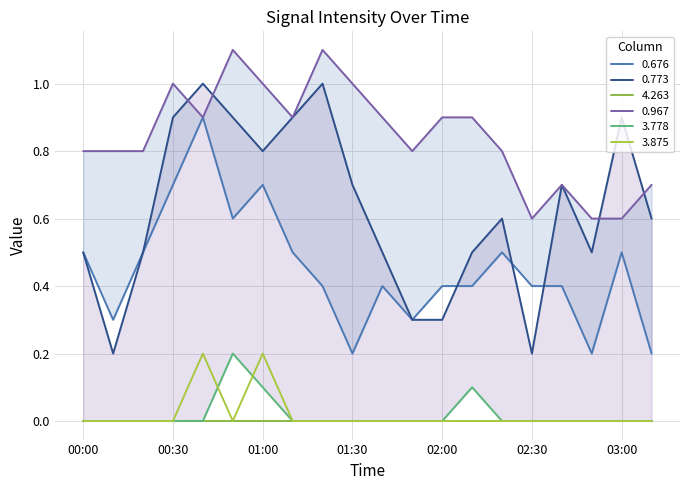

Which category has the highest value across all series?

00:50